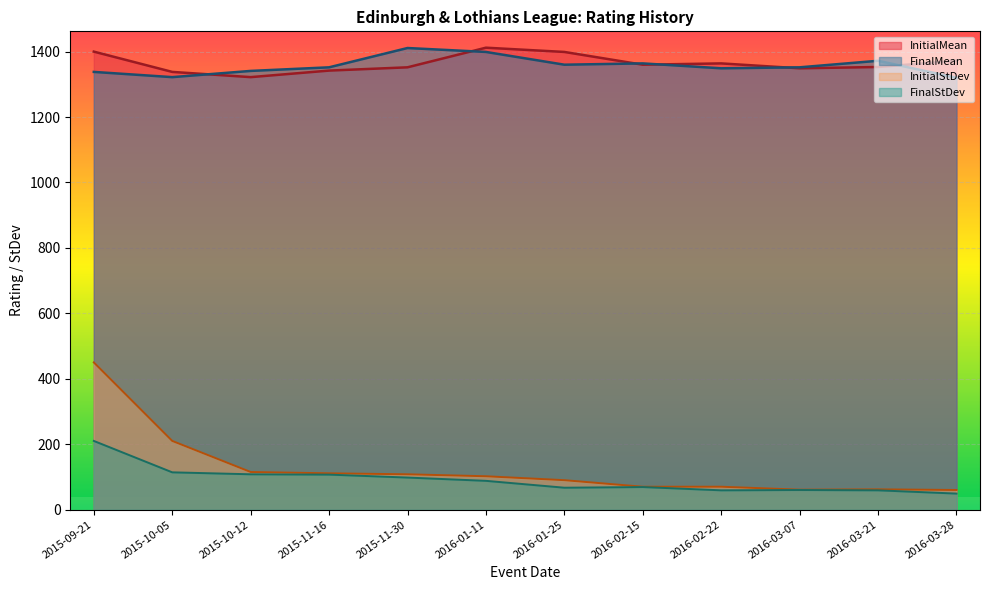

True or false: InitialMean and InitialStDev intersect in this chart.

False